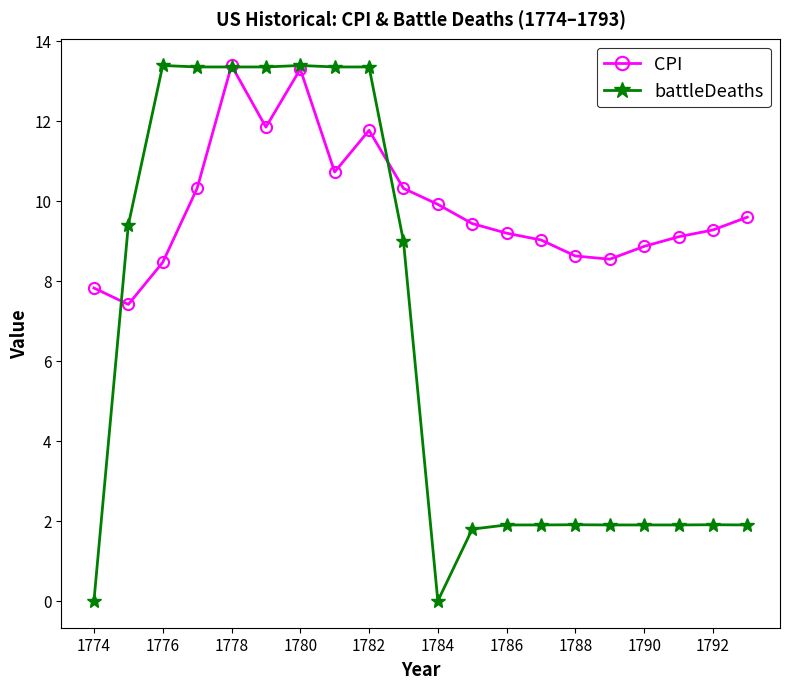

Is this an area chart (filled region under the line)?

No